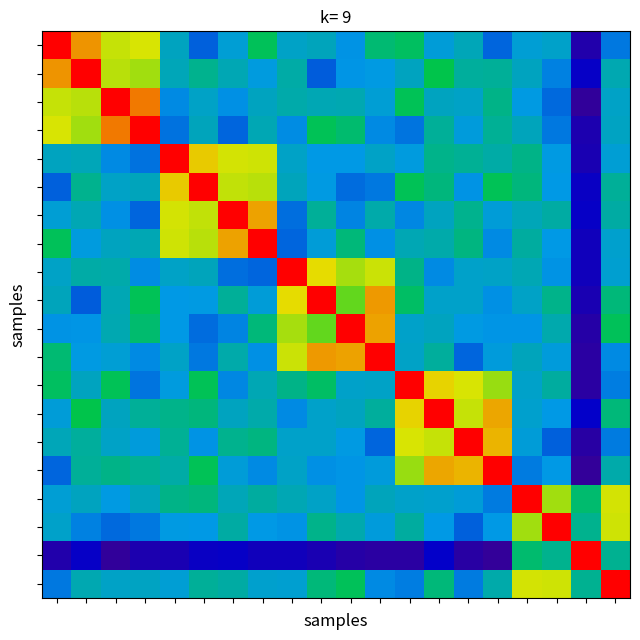

How many data points does each series have?

20